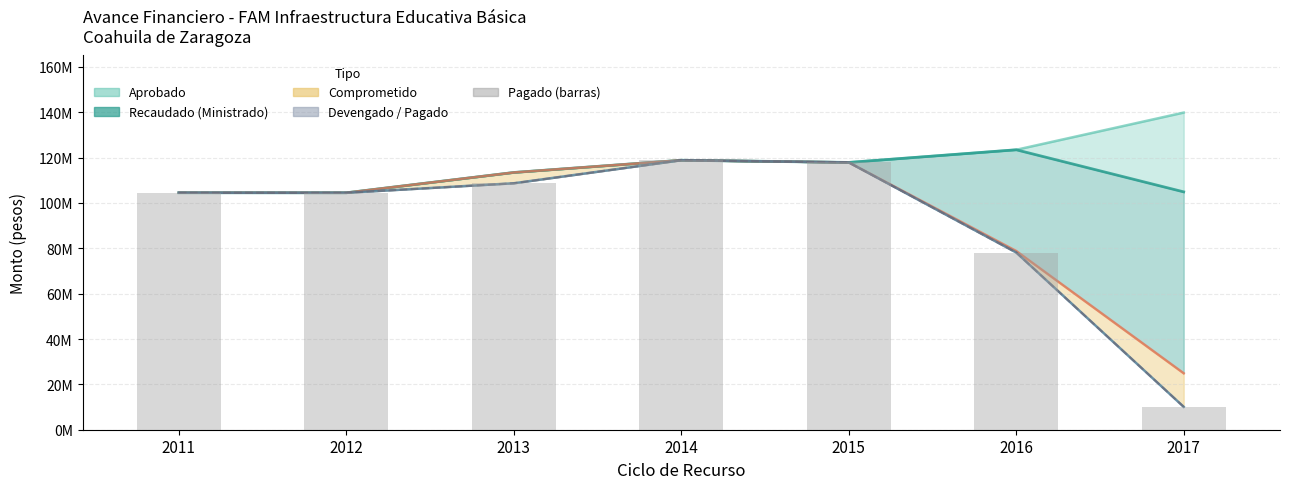

At which label is Pagado closest to 64465488?

2016